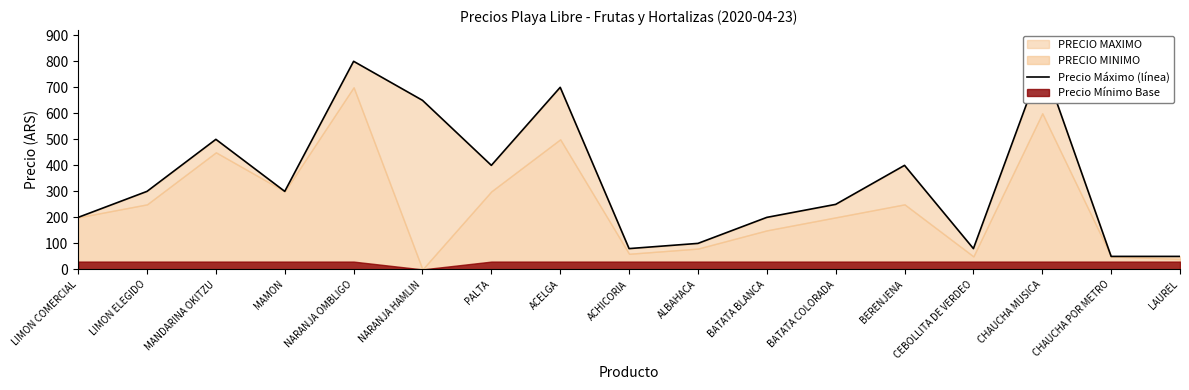

The chart shows a value of 112 at ACHICORIA. True or false?

False